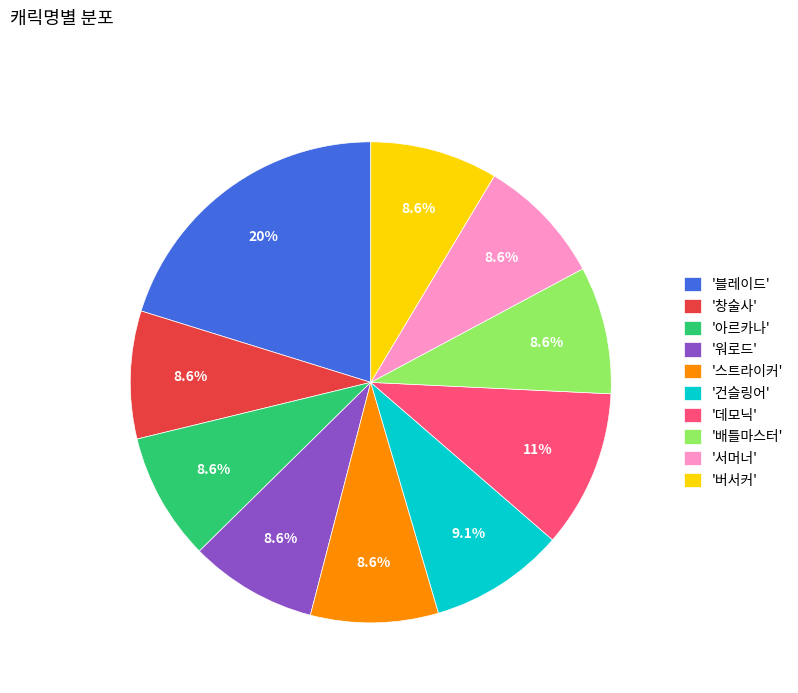

What percentage is NOT represented by '건슬링어'?

90.9%